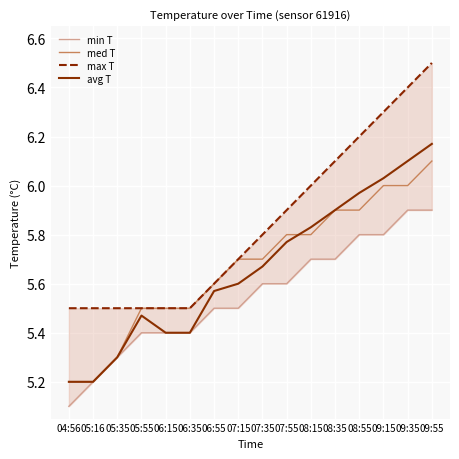

Reading left to right, transcribe all the data shown in this chart.

min T: 5.1	5.2	5.3	5.4	5.4	5.4	5.5	5.5	5.6	5.6	5.7	5.7	5.8	5.8	5.9	5.9
med T: 5.2	5.2	5.3	5.5	5.5	5.5	5.6	5.7	5.7	5.8	5.8	5.9	5.9	6.0	6.0	6.1
max T: 5.5	5.5	5.5	5.5	5.5	5.5	5.6	5.7	5.8	5.9	6.0	6.1	6.2	6.3	6.4	6.5
avg T: 5.2	5.2	5.3	5.5	5.4	5.4	5.6	5.6	5.7	5.8	5.8	5.9	6.0	6.0	6.1	6.2